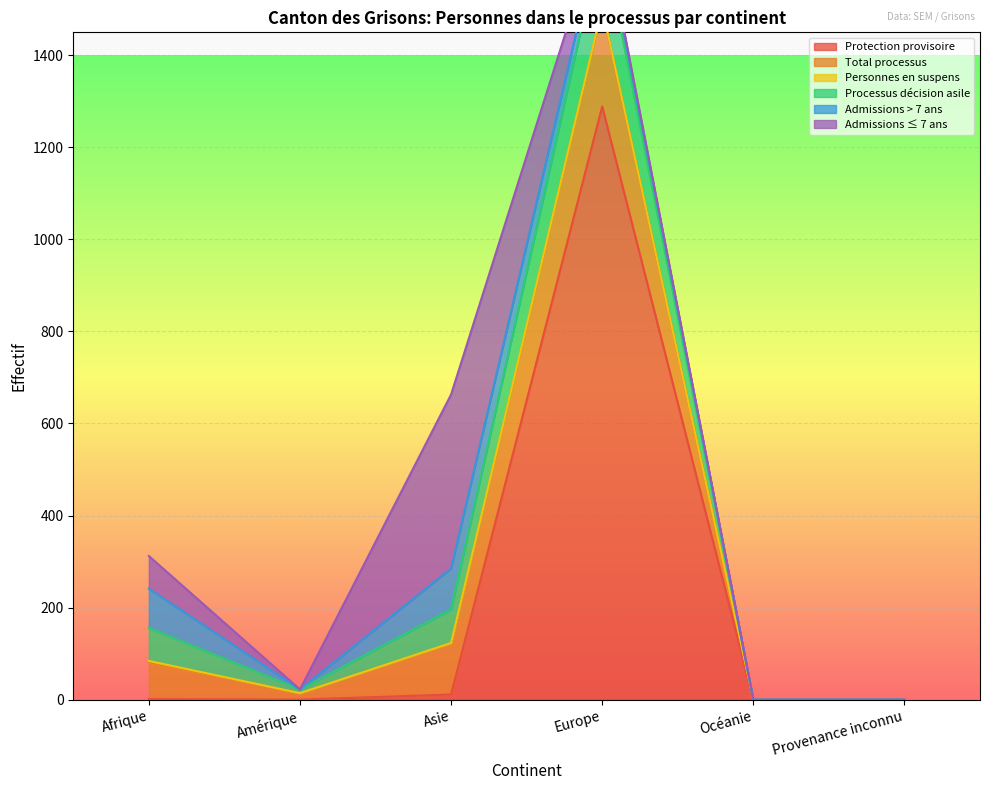

Reading left to right, what are all the values shown in this chart?

Protection provisoire: Afrique=1	Amérique=0	Asie=11	Europe=1289	Océanie=0	Provenance inconnu=0
Total processus: Afrique=80	Amérique=14	Asie=111	Europe=212	Océanie=0	Provenance inconnu=0
Personnes en suspens: Afrique=3	Amérique=0	Asie=1	Europe=2	Océanie=0	Provenance inconnu=0
Processus décision asile: Afrique=72	Amérique=8	Asie=73	Europe=159	Océanie=0	Provenance inconnu=0
Admissions > 7 ans: Afrique=85	Amérique=0	Asie=89	Europe=30	Océanie=0	Provenance inconnu=0
Admissions ≤ 7 ans: Afrique=71	Amérique=0	Asie=378	Europe=8	Océanie=0	Provenance inconnu=0